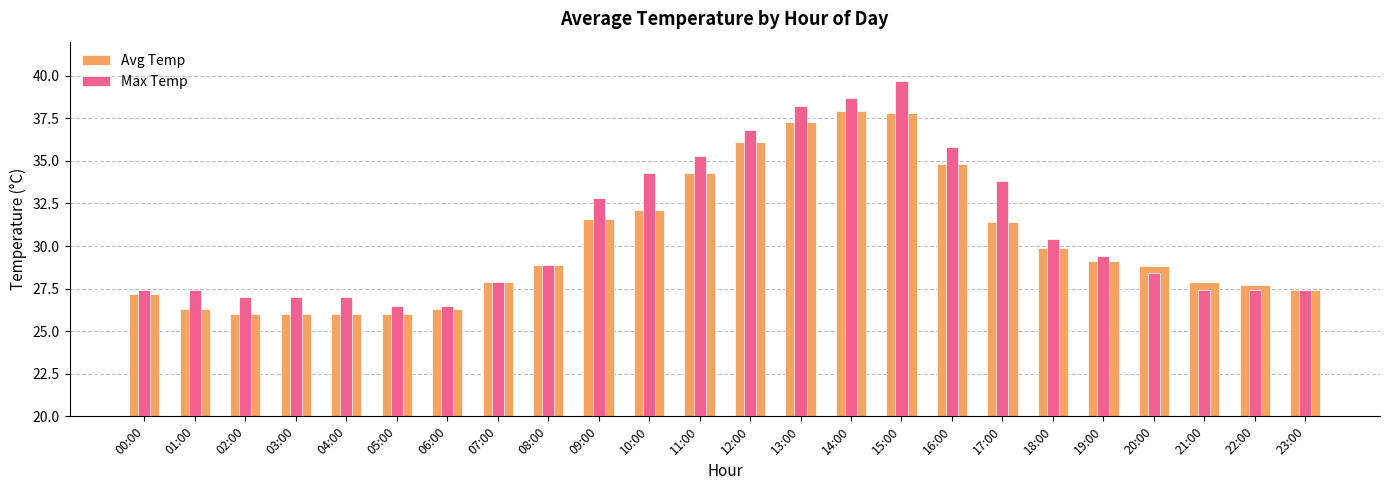

Reading left to right, what are all the values shown in this chart?

Avg Temp: 00:00=27.2	01:00=26.3	02:00=26.0	03:00=26.0	04:00=26.0	05:00=26.0	06:00=26.3	07:00=27.9	08:00=28.9	09:00=31.6	10:00=32.1	11:00=34.3	12:00=36.1	13:00=37.3	14:00=37.9	15:00=37.8	16:00=34.8	17:00=31.4	18:00=29.9	19:00=29.1	20:00=28.8	21:00=27.9	22:00=27.7	23:00=27.4
Max Temp: 00:00=27.4	01:00=27.4	02:00=27.0	03:00=27.0	04:00=27.0	05:00=26.5	06:00=26.5	07:00=27.9	08:00=28.9	09:00=32.8	10:00=34.3	11:00=35.3	12:00=36.8	13:00=38.2	14:00=38.7	15:00=39.7	16:00=35.8	17:00=33.8	18:00=30.4	19:00=29.4	20:00=28.4	21:00=27.4	22:00=27.4	23:00=27.4